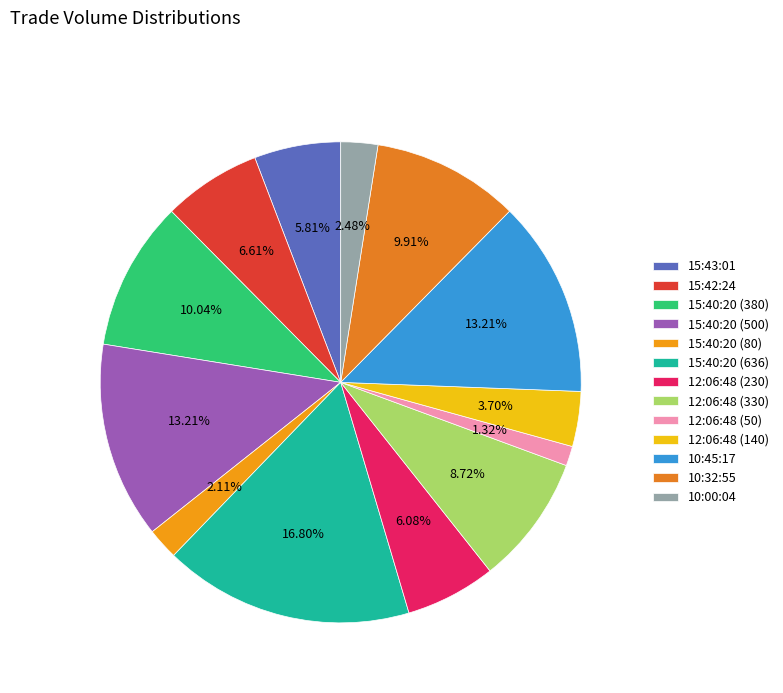

Is there a majority slice in this chart?

No